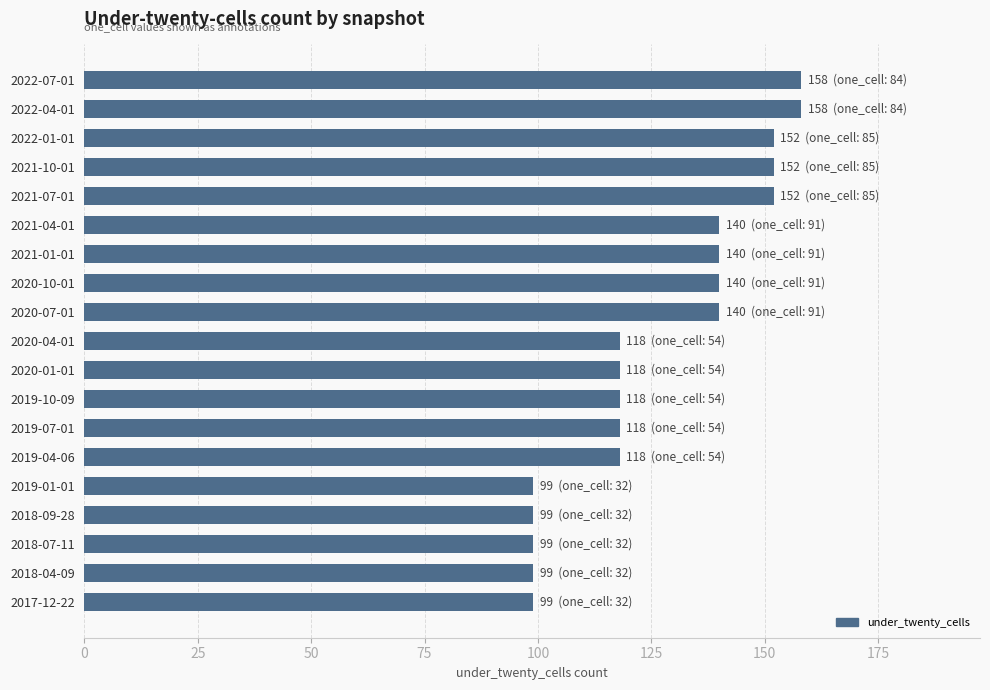

What is the average value?

127